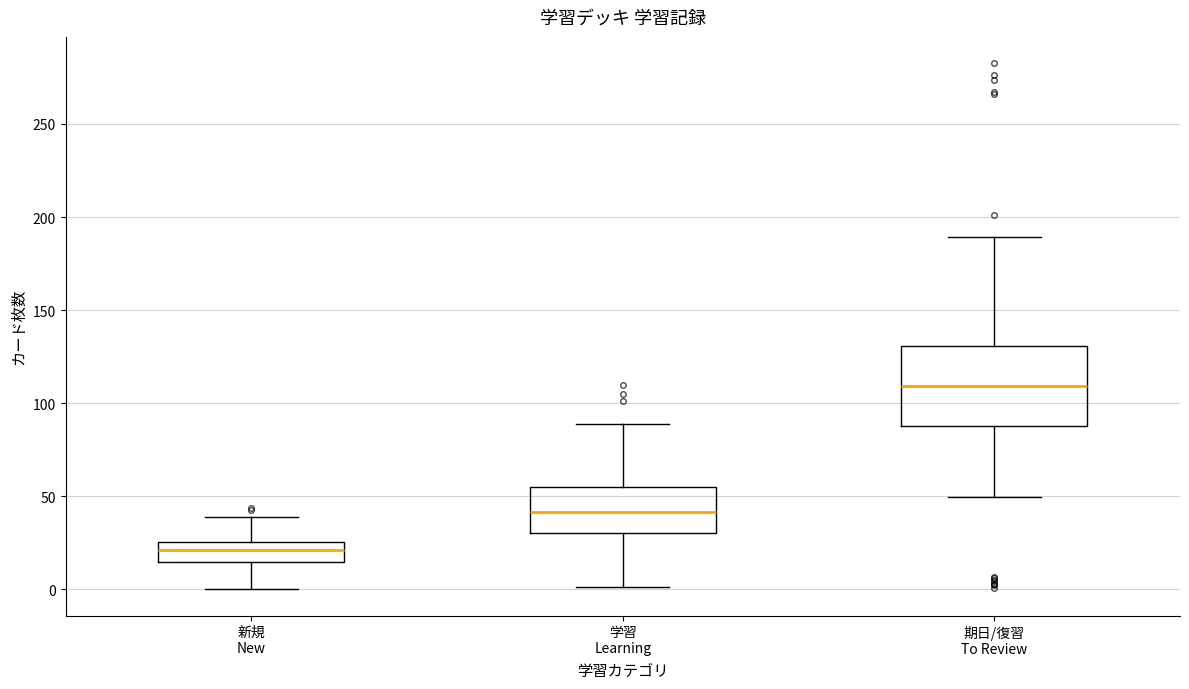

Reading left to right, transcribe this box plot: for each box, give where its median line is, the range the box spans, and where its two whiskers end, as read against the y-axis. The values are not printed on the chart, so give them approximately, as read against the axis.

新規 New: median 20, box 15 to 25, whiskers 0 to 40
学習 Learning: median 40, box 30 to 55, whiskers 0 to 90
期日/復習 To Review: median 110, box 90 to 130, whiskers 50 to 190